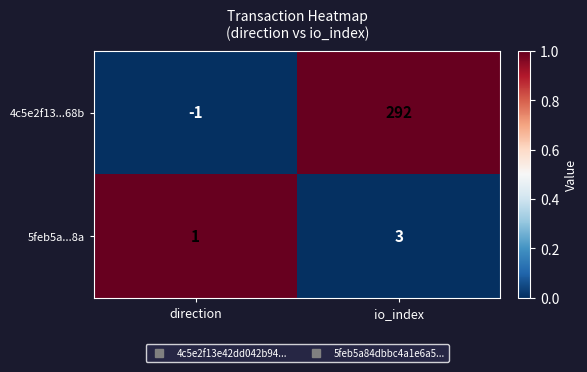

The value of 4c5e2f13...68b at direction is -1. True or false?

True